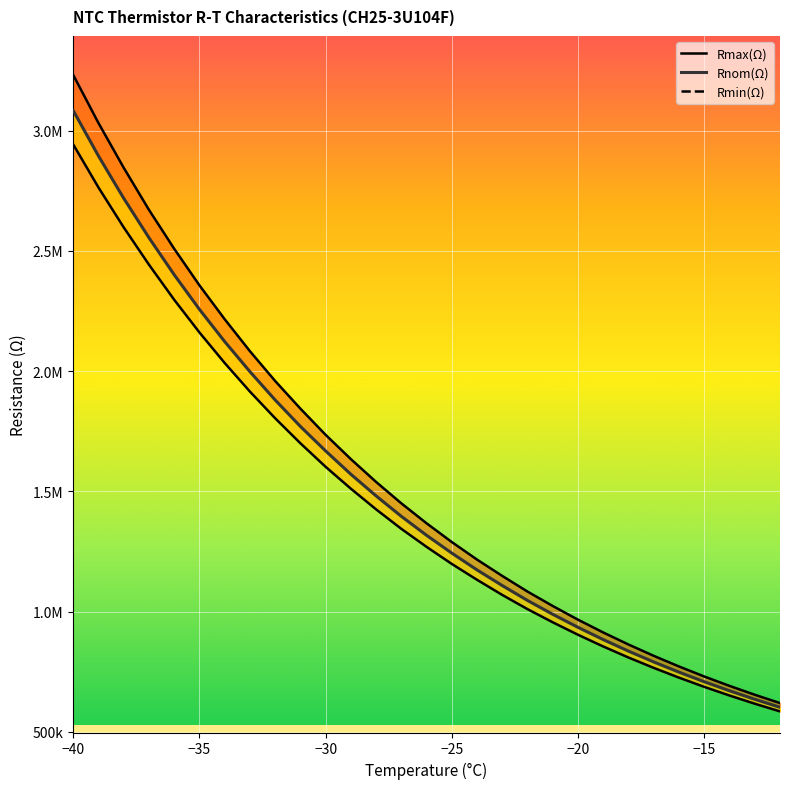

Reading left to right, transcribe all the data shown in this chart.

Rmin: -40=2943000	-39=2764000	-38=2598000	-37=2443000	-36=2297000	-35=2161000	-34=2034000	-33=1915000	-32=1804000	-31=1700000	-30=1602000	-29=1511000	-28=1425000	-27=1344000	-26=1269000	-25=1198000	-24=1132000	-23=1069000	-22=1010000	-21=955200	-20=903400	-19=854700	-18=808800	-17=765700	-16=725100	-15=686800	-14=650800	-13=616800	-12=584800
Rnom: -40=3084000	-39=2895000	-38=2719000	-37=2555000	-36=2401000	-35=2257000	-34=2123000	-33=1998000	-32=1880000	-31=1770000	-30=1668000	-29=1571000	-28=1481000	-27=1396000	-26=1317000	-25=1243000	-24=1173000	-23=1108000	-22=1046000	-21=988500	-20=934300	-19=883300	-18=835400	-17=790400	-16=748000	-15=708100	-14=670600	-13=635200	-12=601900
Rmax: -40=3232000	-39=3032000	-38=2846000	-37=2671000	-36=2509000	-35=2357000	-34=2216000	-33=2083000	-32=1959000	-31=1844000	-30=1735000	-29=1634000	-28=1539000	-27=1450000	-26=1367000	-25=1289000	-24=1216000	-23=1148000	-22=1083000	-21=1023000	-20=966100	-19=912900	-18=862900	-17=815800	-16=771600	-15=730000	-14=690900	-13=654100	-12=619400